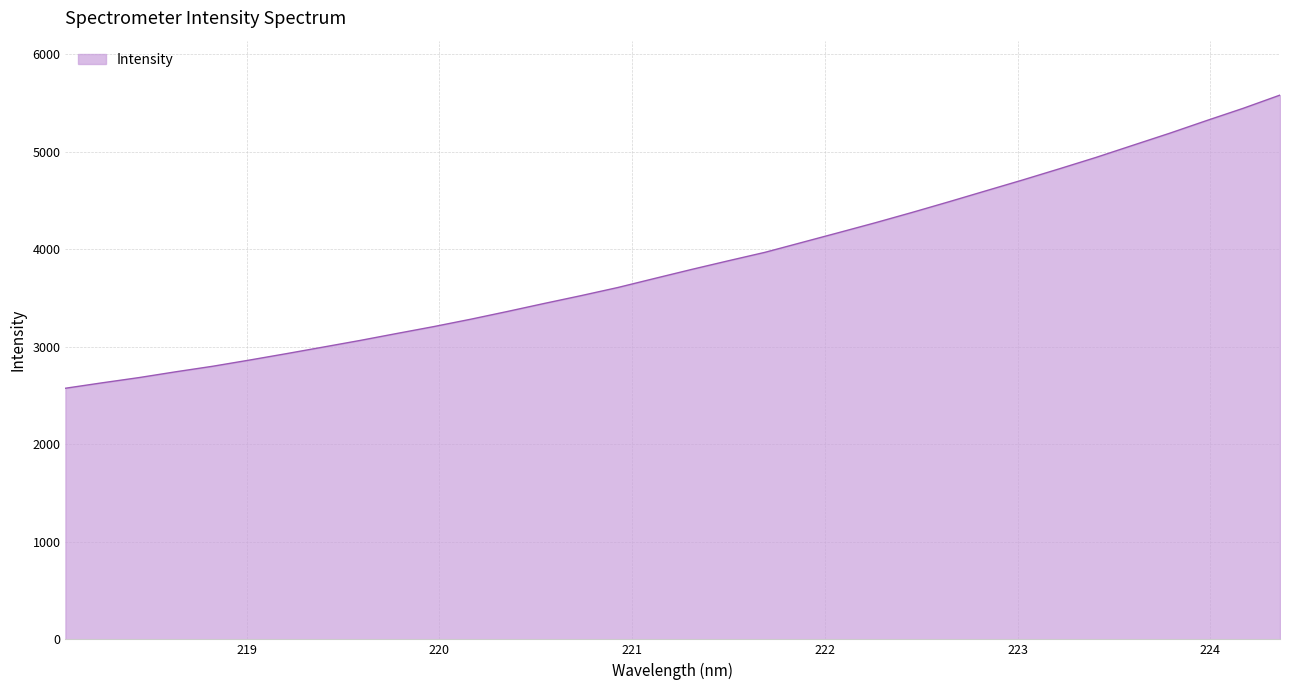

Count the number of values greater than 3793.

17